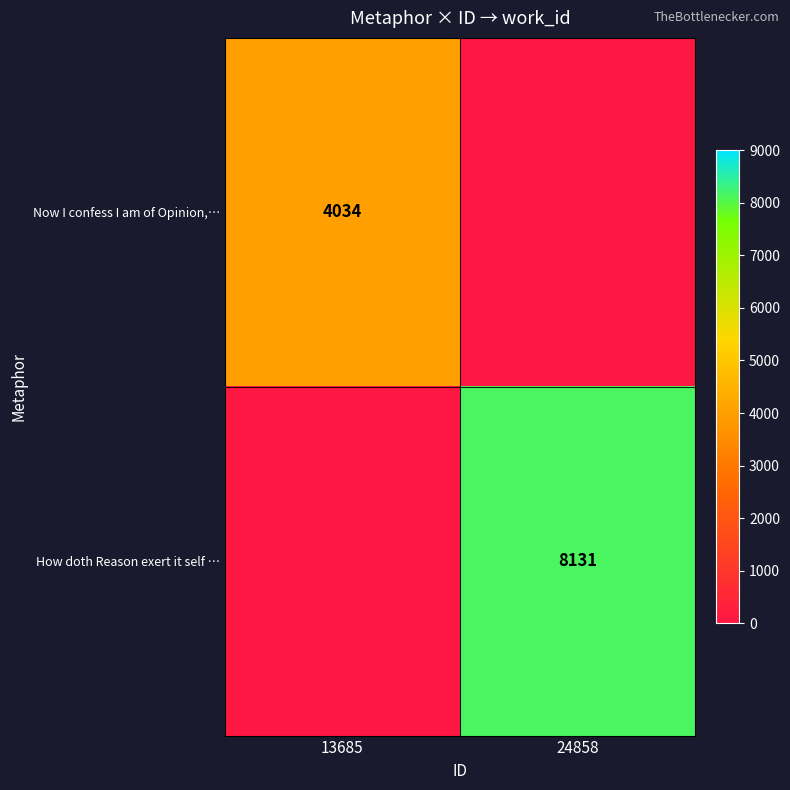

Is it true that How doth Reason exert it self … equals 14158 at 24858?

False